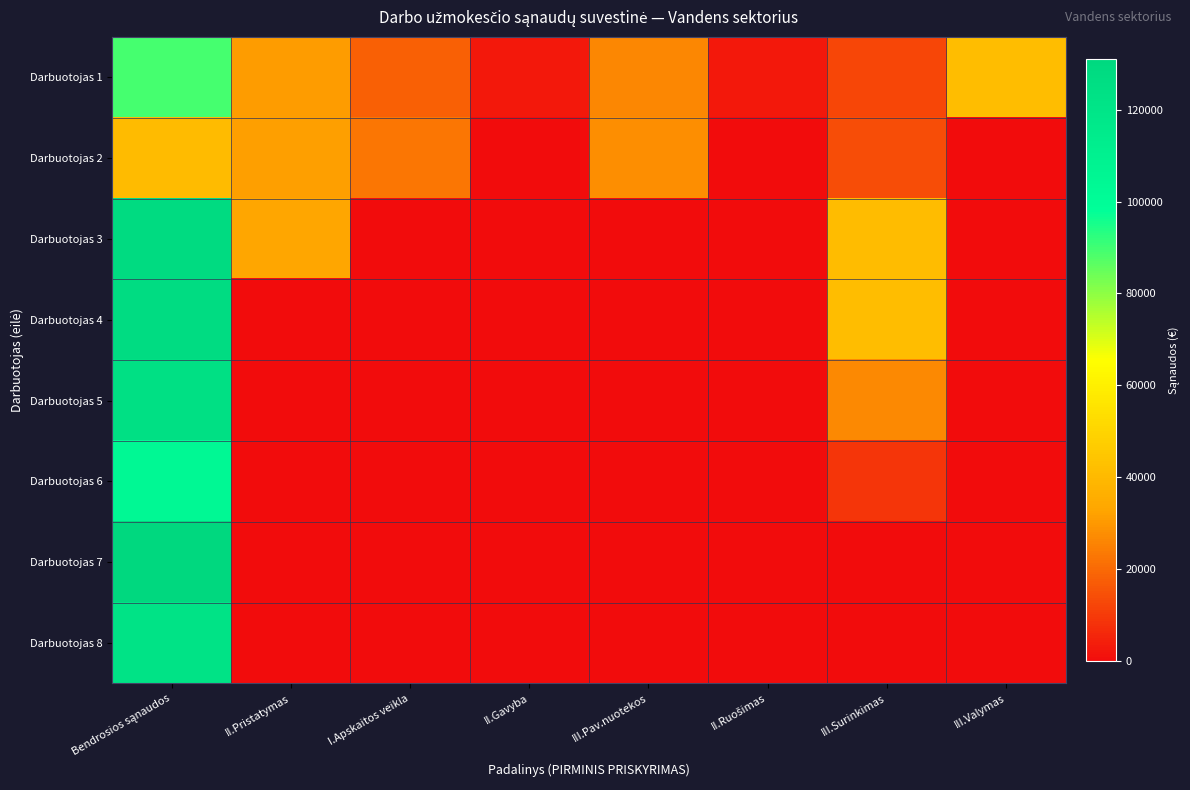

Reading left to right, what are all the values shown in this chart?

Darbuotojas 1: Bendrosios sąnaudos=89152.2	II.Pristatymas=31114.0	I.Apskaitos veikla=18268.1	II.Gavyba=2979.0	III.Pav.nuotekos=26336.5	II.Ruošimas=2985.2	III.Surinkimas=12390.9	III.Valymas=41492.3
Darbuotojas 2: Bendrosios sąnaudos=40557.8	II.Pristatymas=31703.7	I.Apskaitos veikla=22551.6	II.Gavyba=0.0	III.Pav.nuotekos=28030.7	II.Ruošimas=0.0	III.Surinkimas=14241.3	III.Valymas=0.0
Darbuotojas 3: Bendrosios sąnaudos=128389.6	II.Pristatymas=33251.6	I.Apskaitos veikla=0.0	II.Gavyba=0.0	III.Pav.nuotekos=0.0	II.Ruošimas=0.0	III.Surinkimas=41211.6	III.Valymas=0.0
Darbuotojas 4: Bendrosios sąnaudos=127346.3	II.Pristatymas=0.0	I.Apskaitos veikla=0.0	II.Gavyba=0.0	III.Pav.nuotekos=0.0	II.Ruošimas=0.0	III.Surinkimas=41546.5	III.Valymas=0.0
Darbuotojas 5: Bendrosios sąnaudos=124216.4	II.Pristatymas=0.0	I.Apskaitos veikla=0.0	II.Gavyba=0.0	III.Pav.nuotekos=0.0	II.Ruošimas=0.0	III.Surinkimas=26736.8	III.Valymas=0.0
Darbuotojas 6: Bendrosios sąnaudos=103435.4	II.Pristatymas=0.0	I.Apskaitos veikla=0.0	II.Gavyba=0.0	III.Pav.nuotekos=0.0	II.Ruošimas=0.0	III.Surinkimas=8983.3	III.Valymas=0.0
Darbuotojas 7: Bendrosios sąnaudos=130997.8	II.Pristatymas=0.0	I.Apskaitos veikla=0.0	II.Gavyba=0.0	III.Pav.nuotekos=0.0	II.Ruošimas=0.0	III.Surinkimas=0.0	III.Valymas=0.0
Darbuotojas 8: Bendrosios sąnaudos=121608.2	II.Pristatymas=0.0	I.Apskaitos veikla=0.0	II.Gavyba=0.0	III.Pav.nuotekos=0.0	II.Ruošimas=0.0	III.Surinkimas=0.0	III.Valymas=0.0